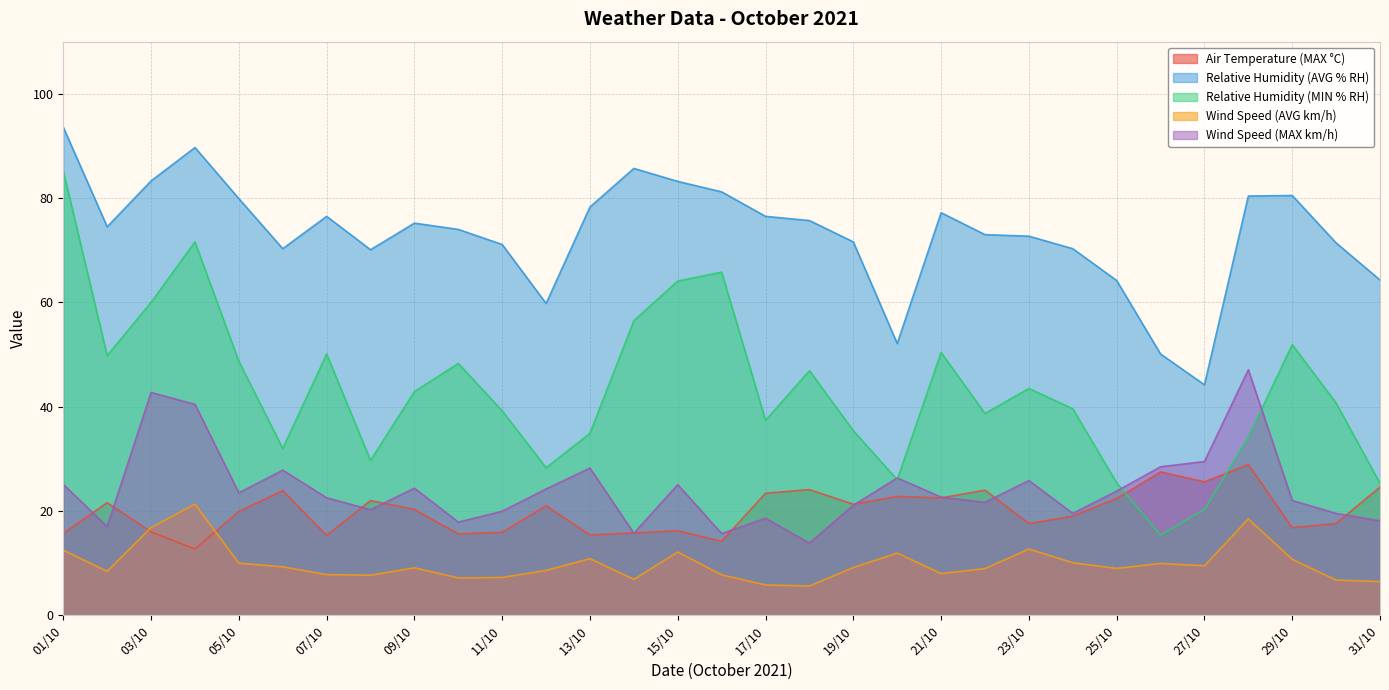

What is the value of the Wind Speed (AVG km/h) point at the 3rd from the left?

16.8